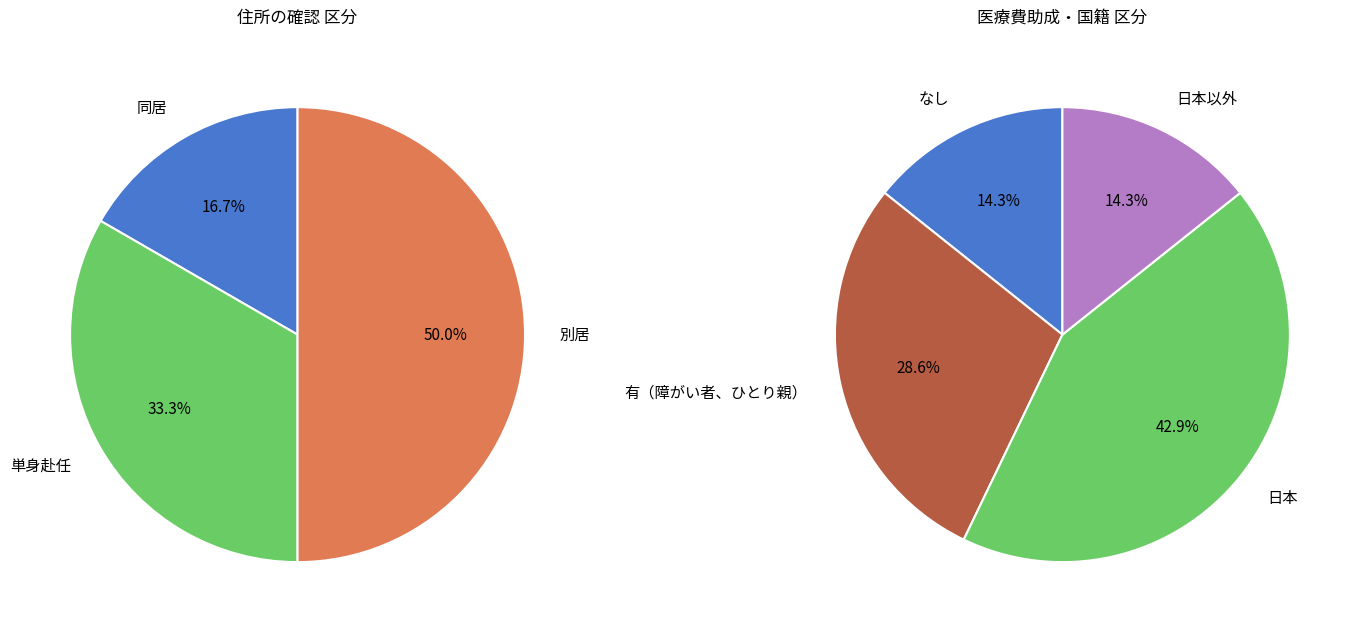

Does any single category account for the majority?

No